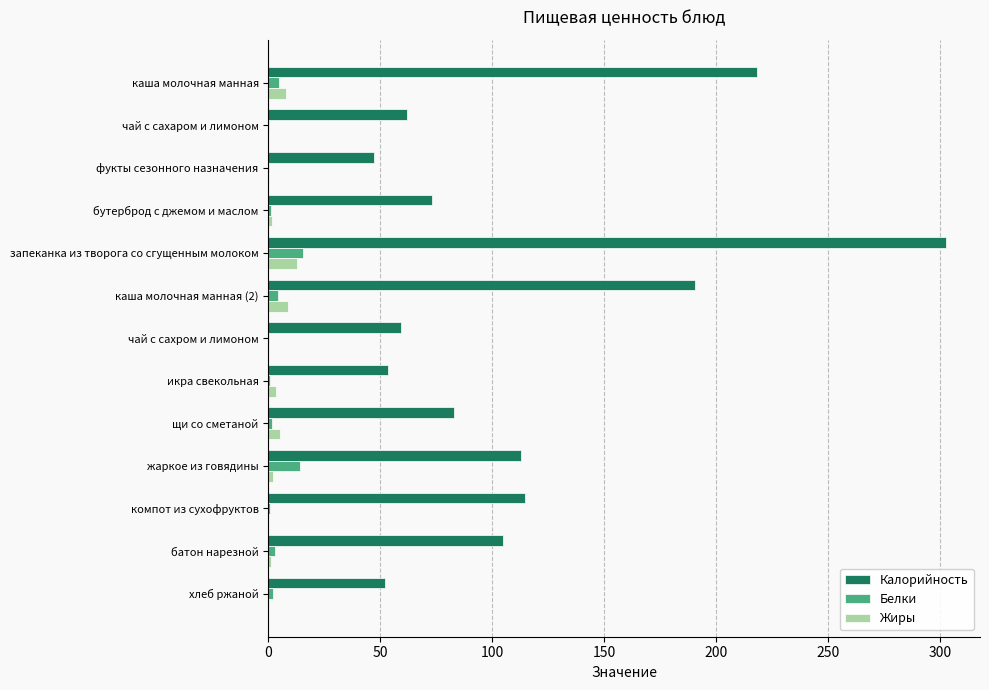

Which series has the largest total across all categories?

Калорийность